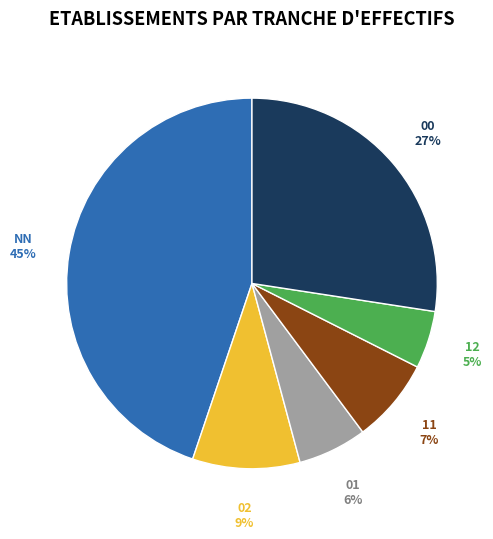

Which category has the smallest portion of the pie?

12